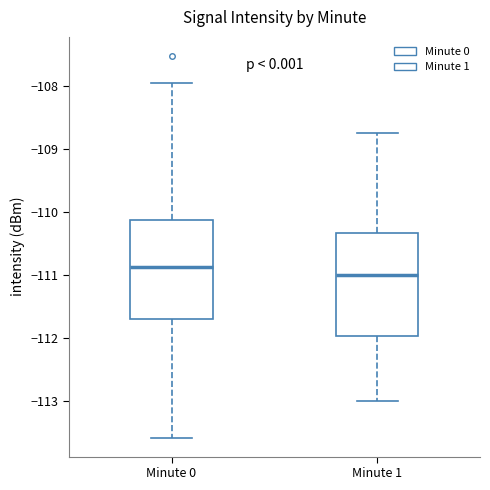

Where does the median line of the box for Minute 0 sit on the y-axis? The values are not printed on the chart, so give them approximately, as read against the axis.

-110.9